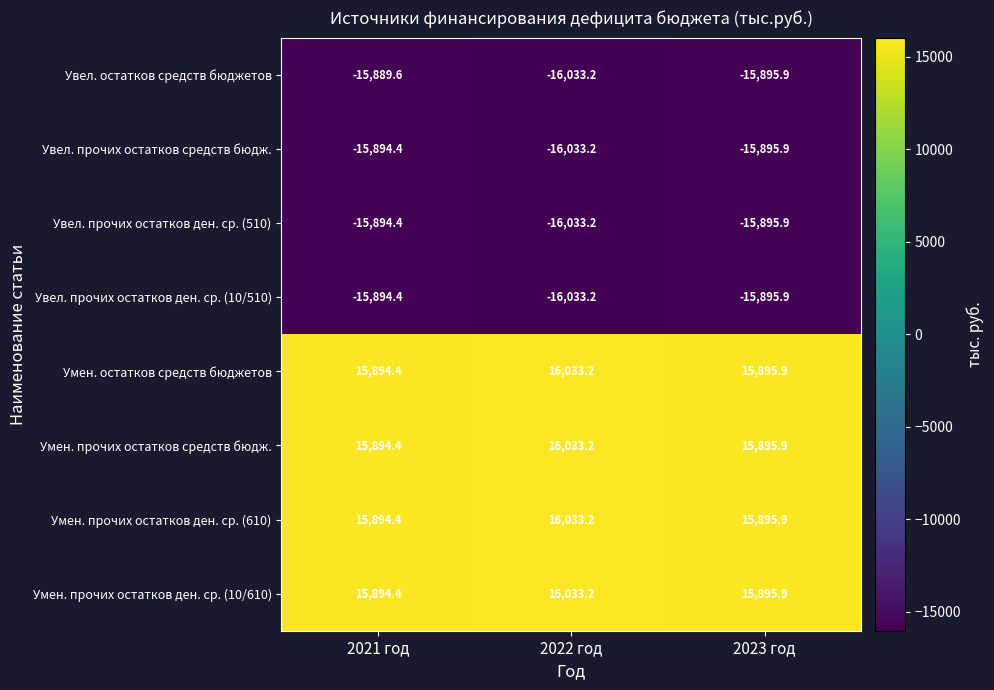

Which category has the lowest value across all series?

2022 год